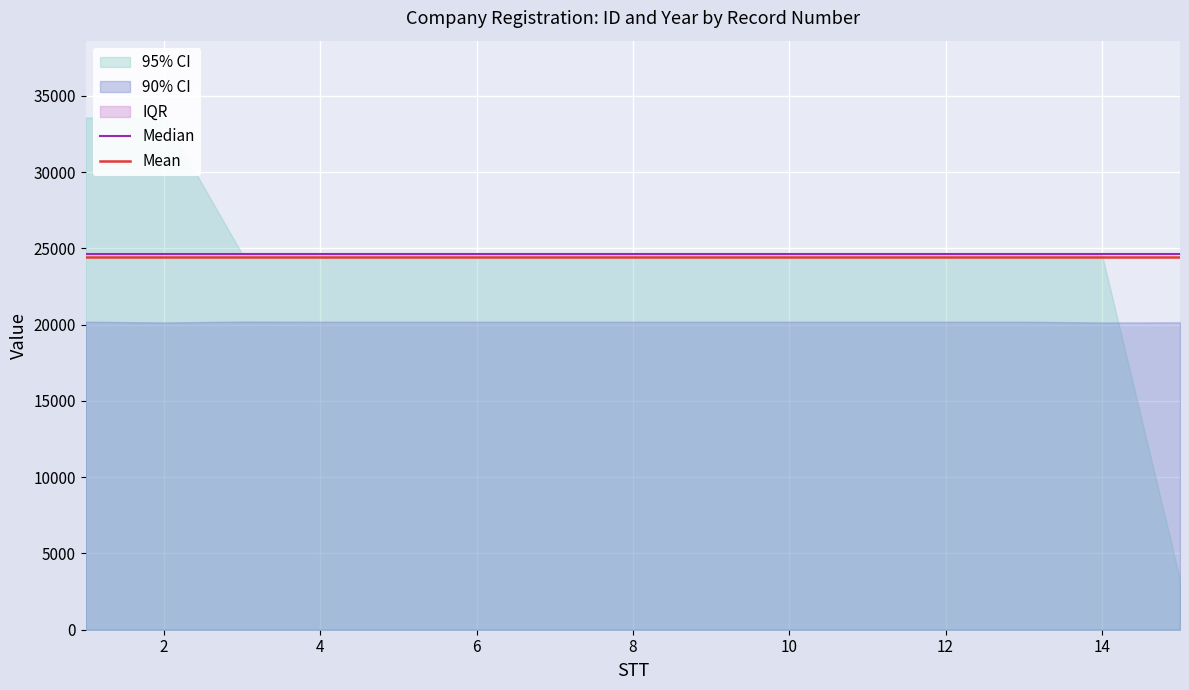

Which has a higher value, 8 or 13?

8